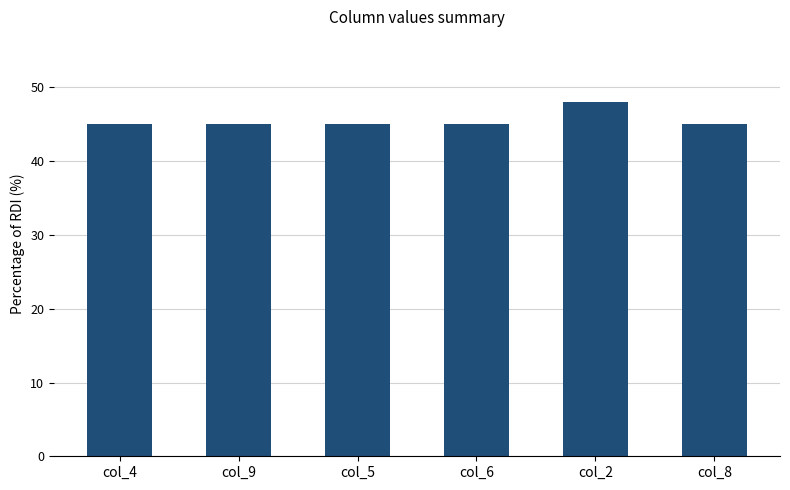

What is the change in value from col_6 to col_2?

+3